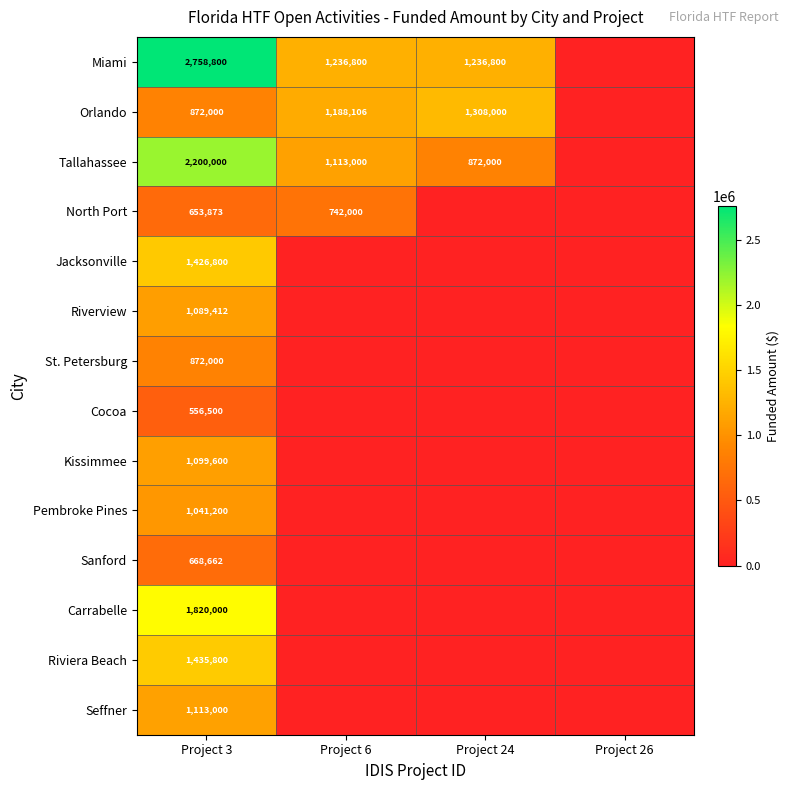

At how many categories does at least one series exceed 367159?

3